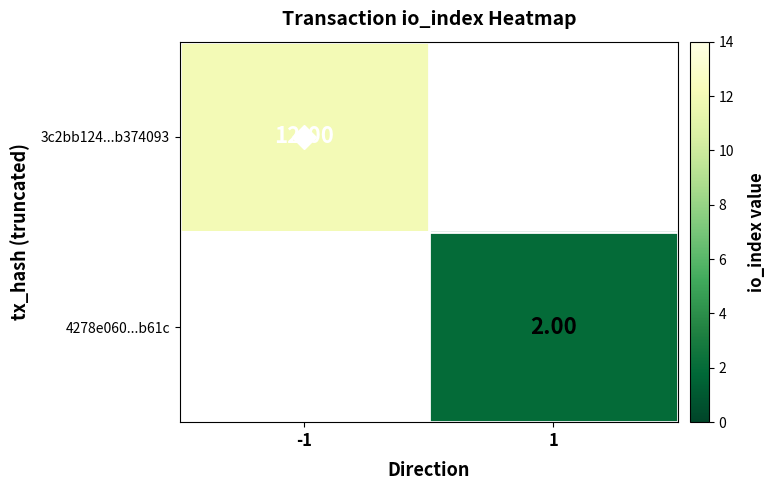

What is the maximum value shown in the chart?

12.0